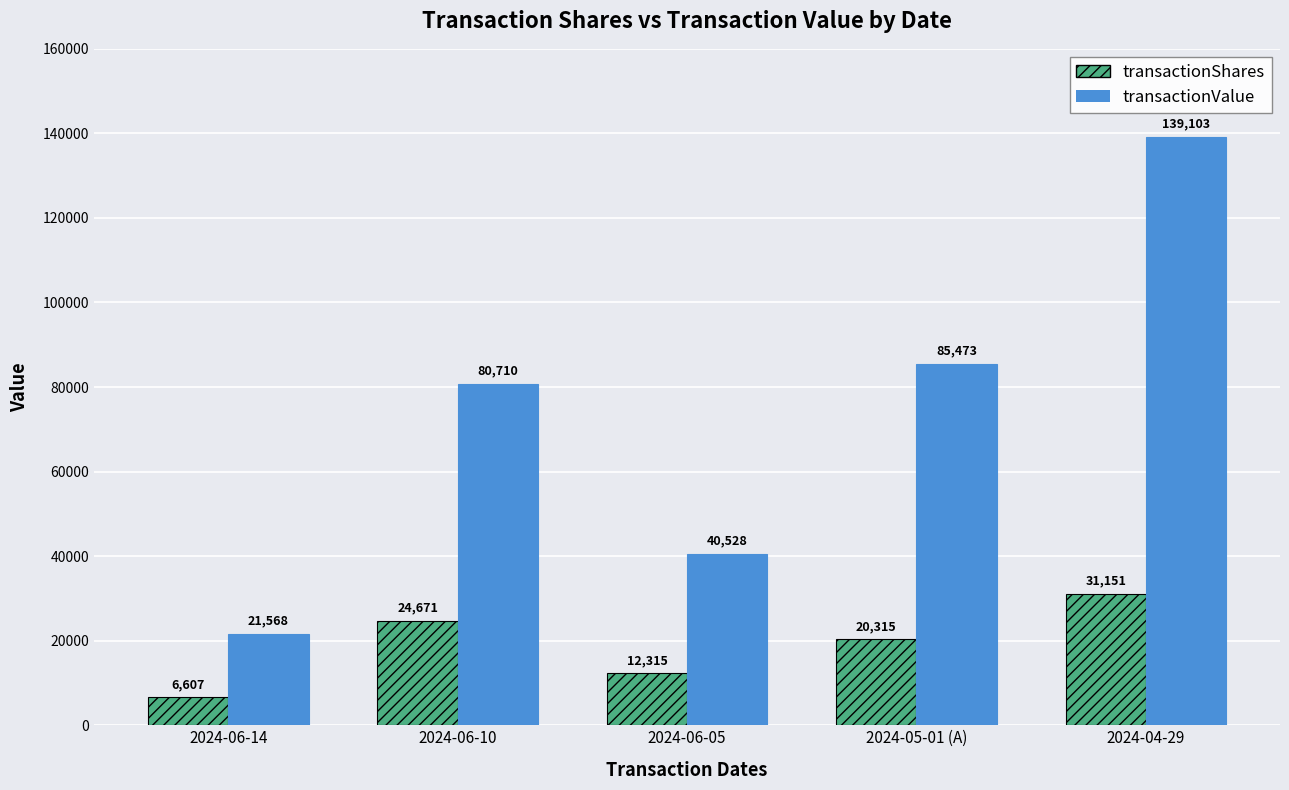

What is the label of the 2nd bar from the left?

2024-06-10